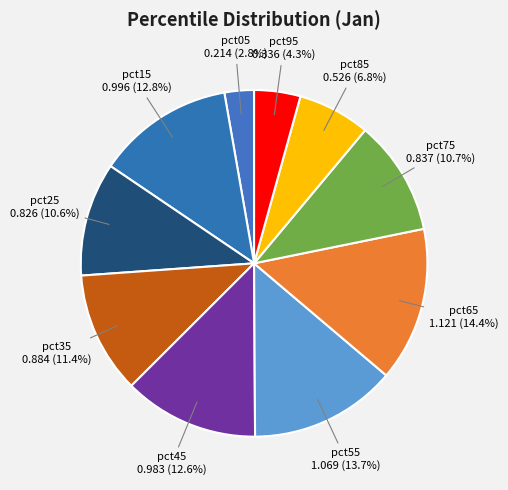

Which slice is the largest?

pct65